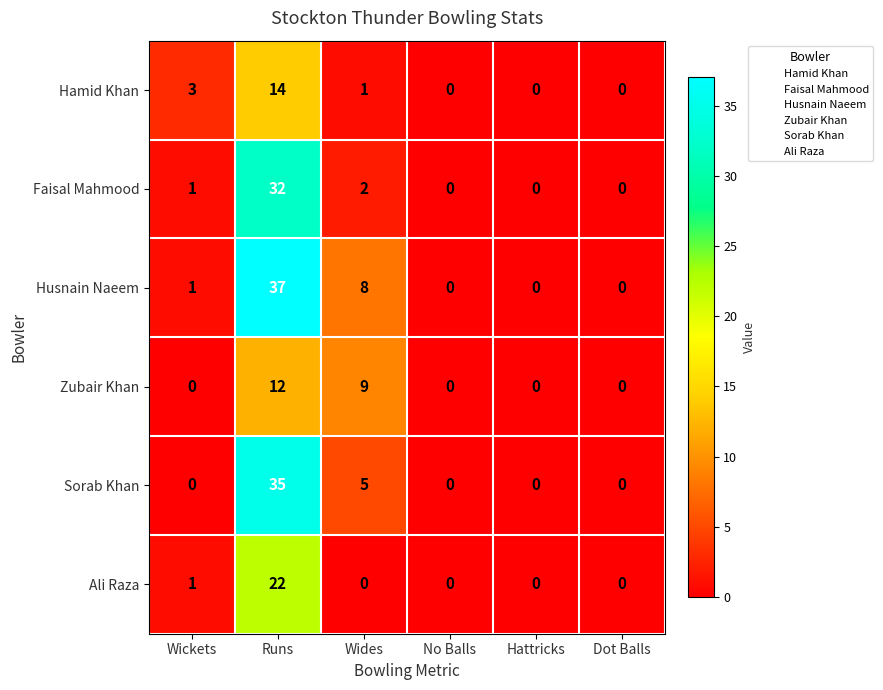

The Husnain Naeem series shows 0 at No Balls. True or false?

True